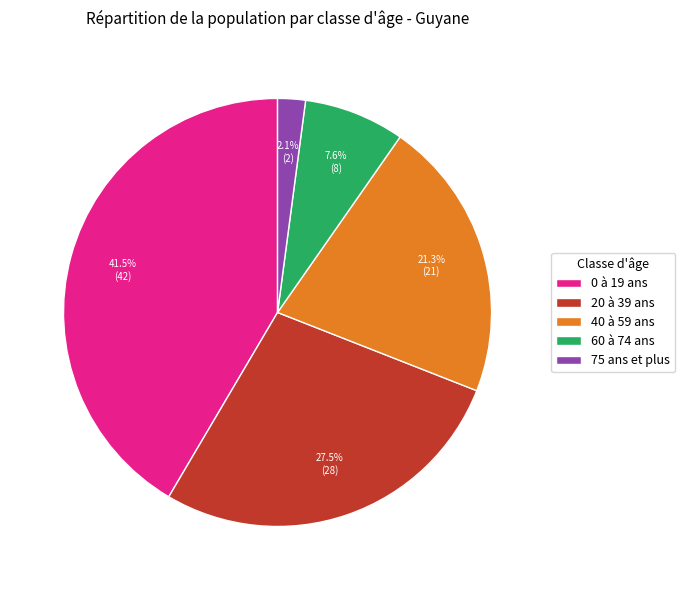

True or false: 0 à 19 ans accounts for 36% of the total.

False